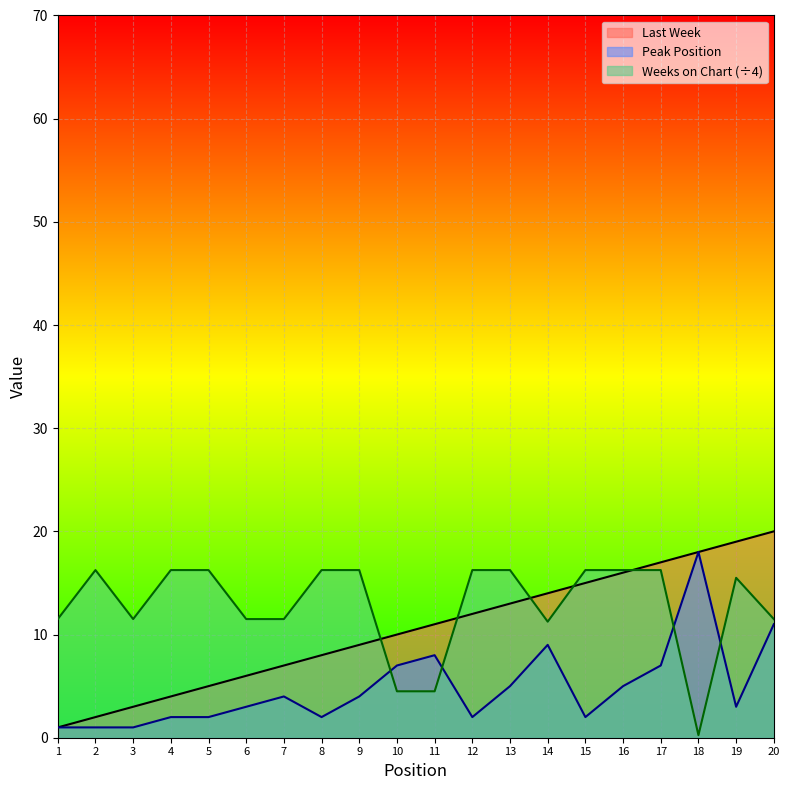

At which label does Last Week first exceed 11?

12